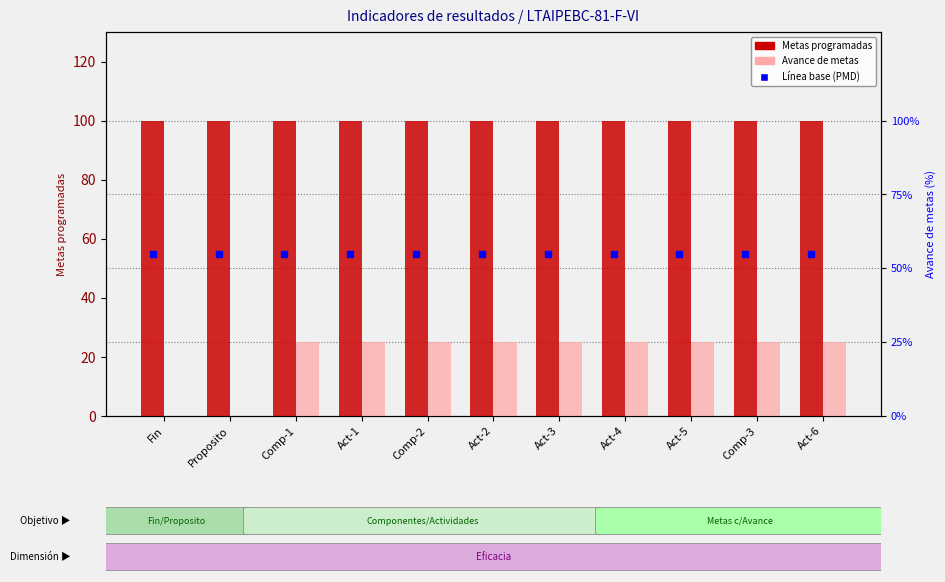

What position from the left is Fin?

1